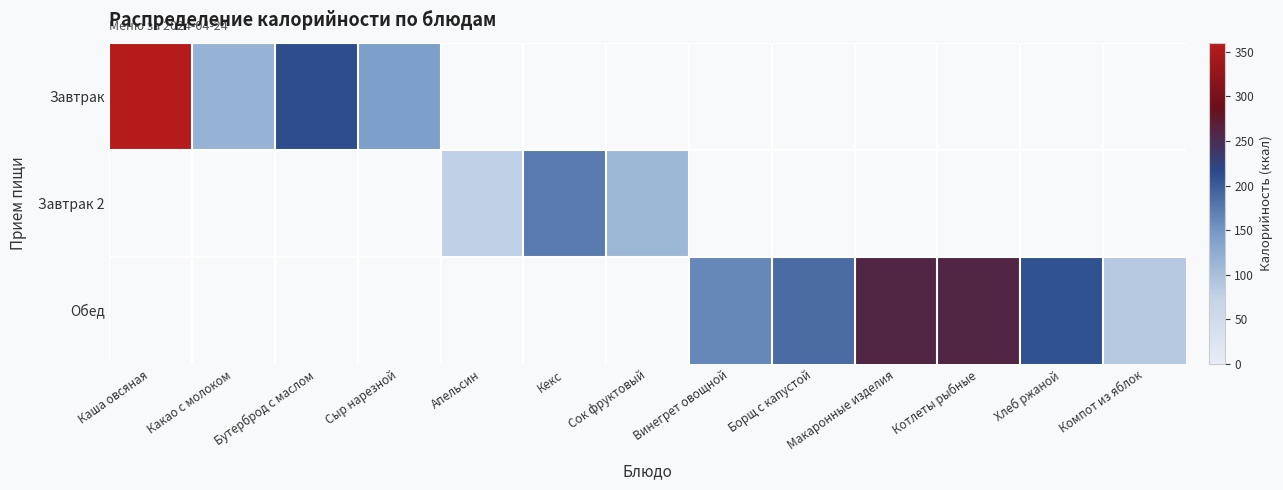

Is it true that Завтрак 2 equals 48.7 at Апельсин?

False